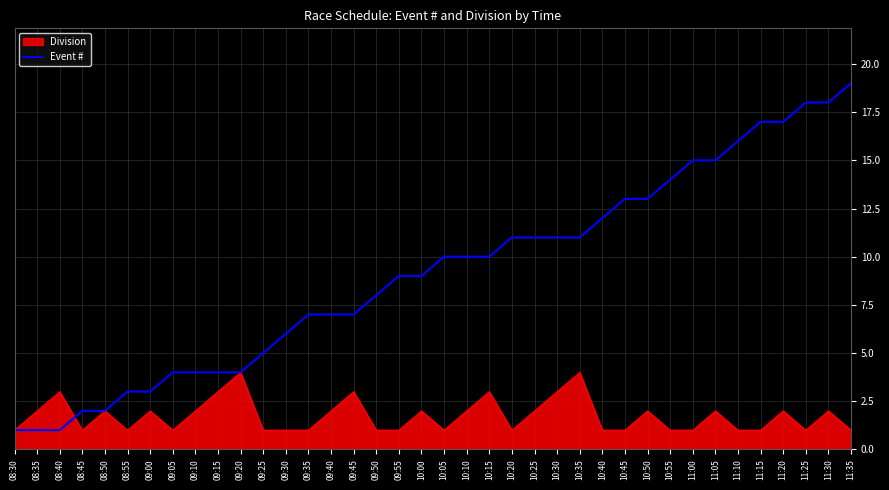

Rank the series by their average value, from lowest to highest.

Division, Event #